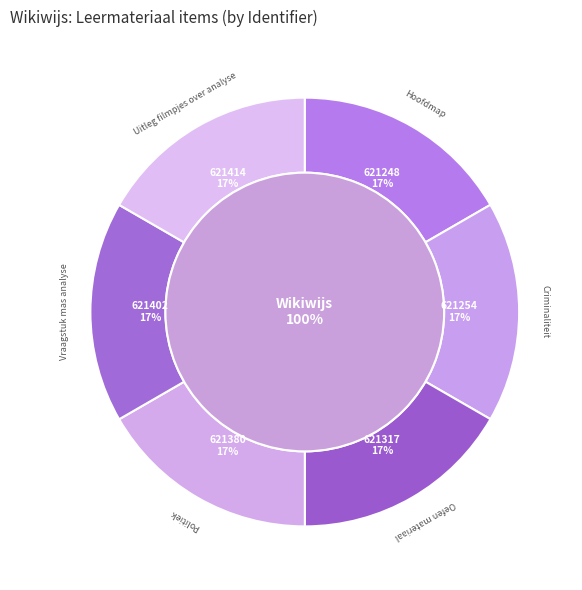

Between Vraagstuk mas analyse and Hoofdmap, which is larger?

Vraagstuk mas analyse